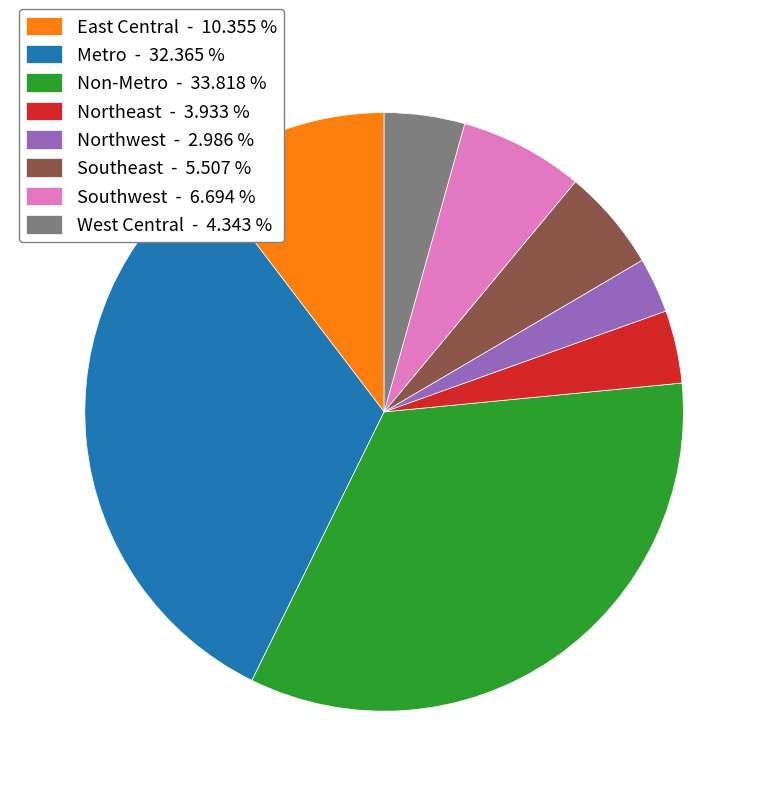

Does any single category account for the majority?

No